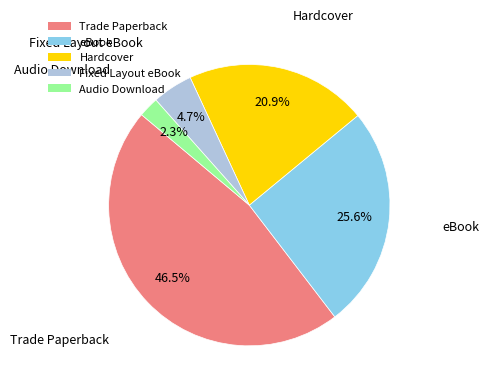

To the nearest percent, what is the difference between the largest and smallest slice percentages?

44%